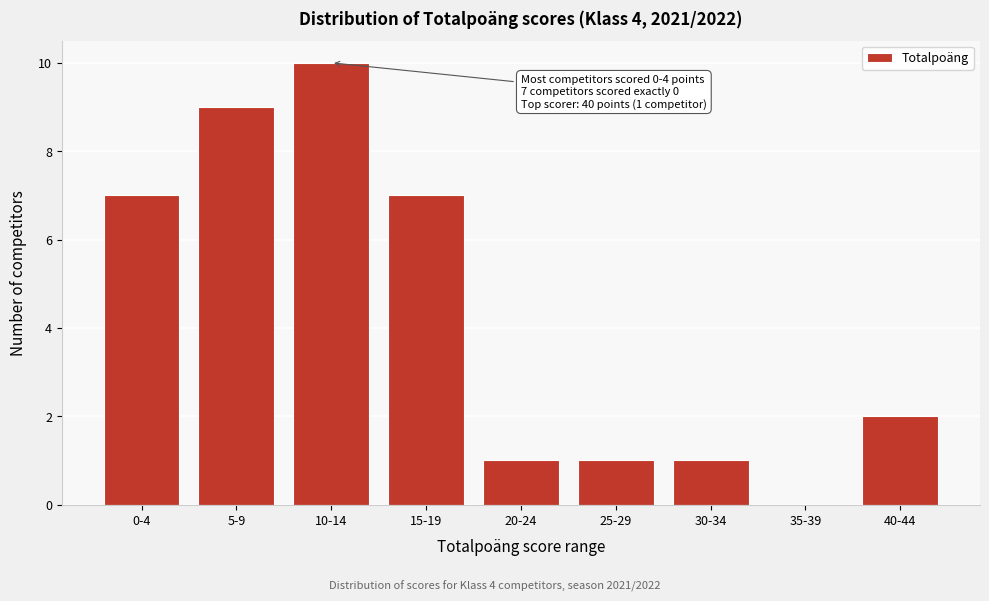

Reading right to left, extract all data points from this chart.

40-44=2	35-39=0	30-34=1	25-29=1	20-24=1	15-19=7	10-14=10	5-9=9	0-4=7